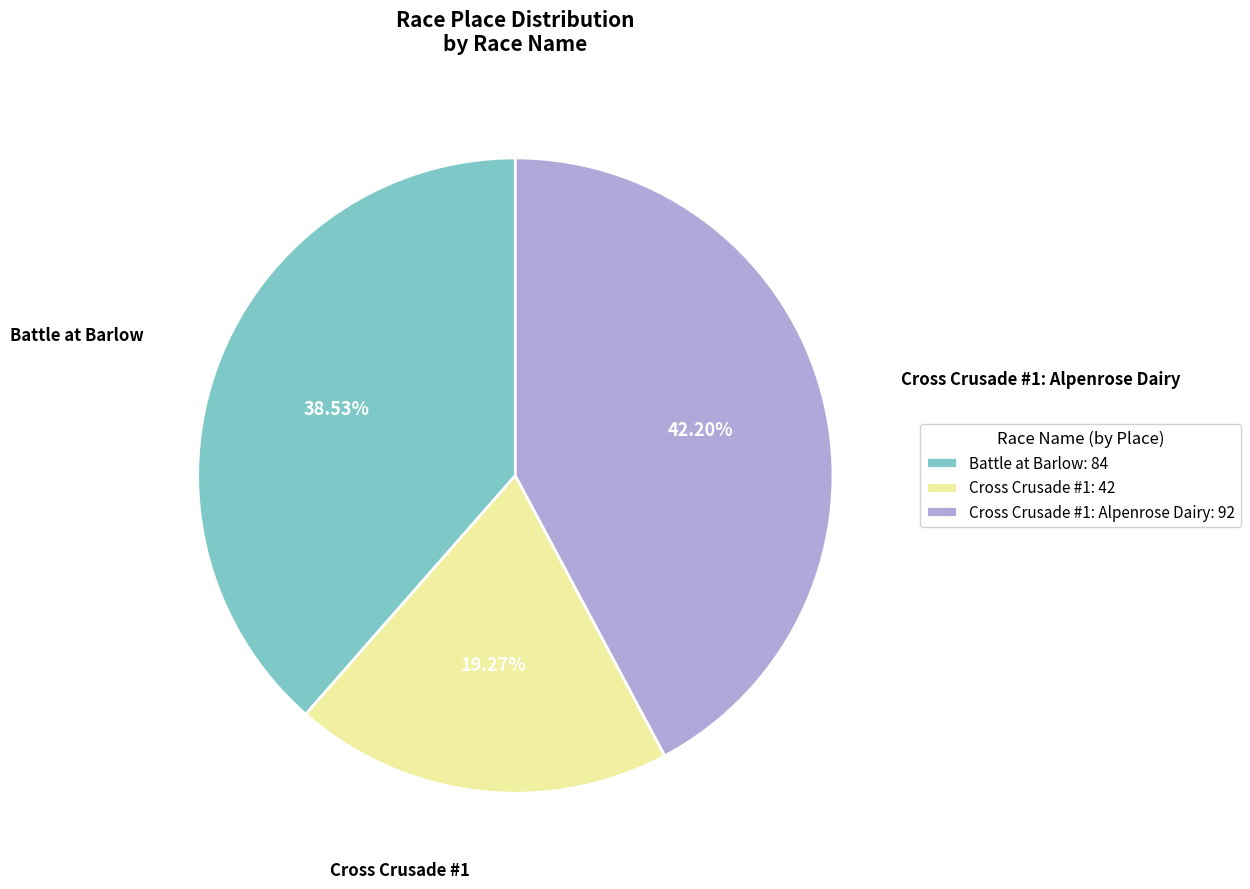

Is the sum of Cross Crusade #1: 42 and Cross Crusade #1: Alpenrose Dairy: 92 greater than half?

Yes